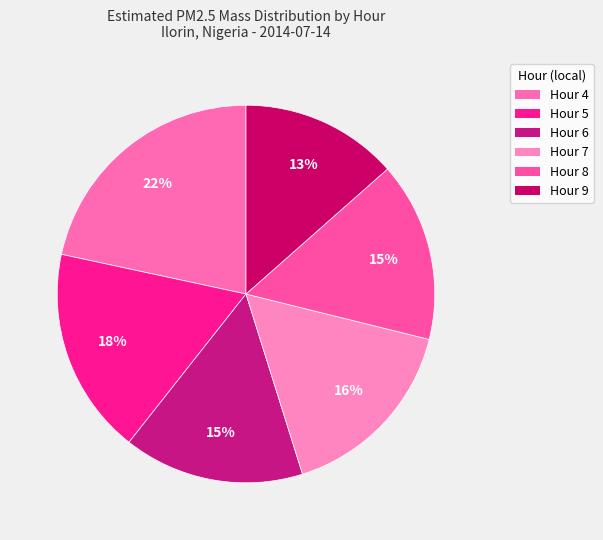

Rank the categories by value from highest to lowest.

Hour 4, Hour 5, Hour 7, Hour 6, Hour 8, Hour 9